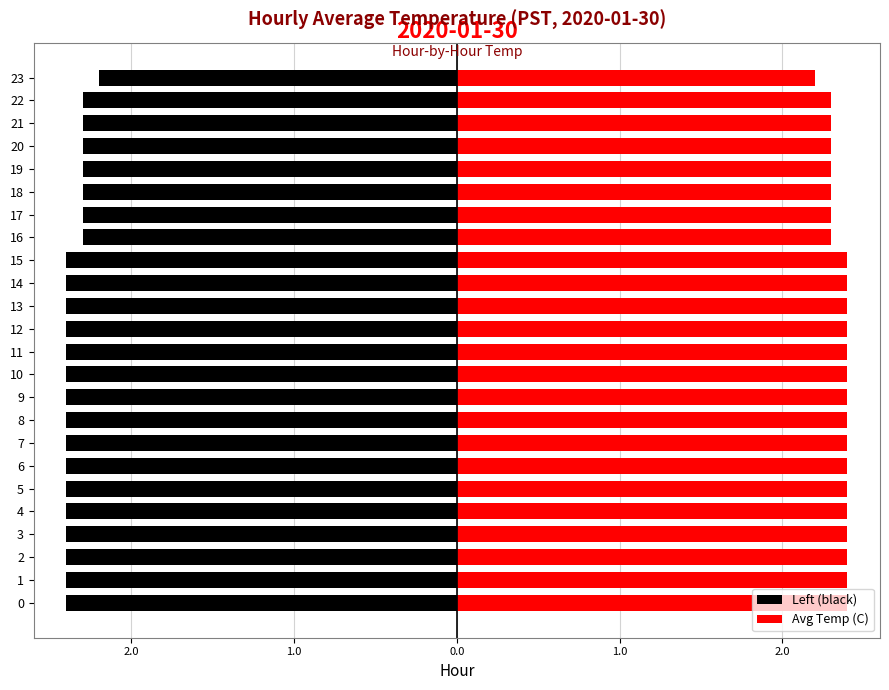

The value of Left (black) at 3 is -3.3. True or false?

False